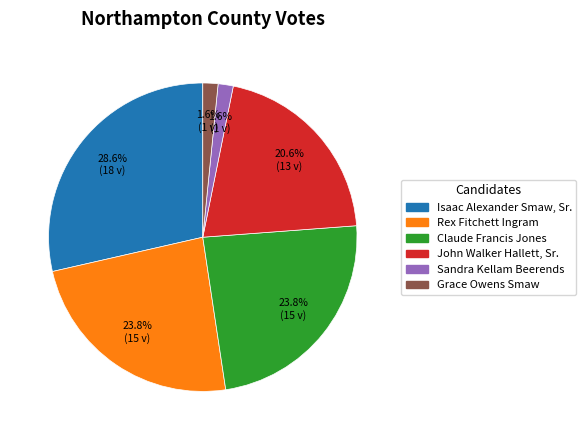

What is the largest slice in the pie chart?

Isaac Alexander Smaw, Sr.